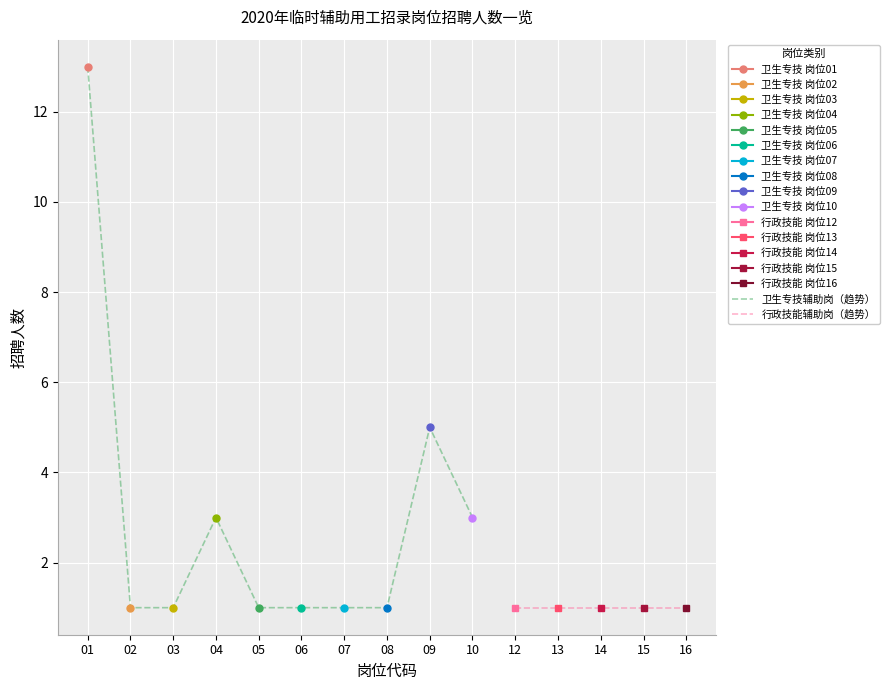

True or false: the data shows 8 at 09.

False